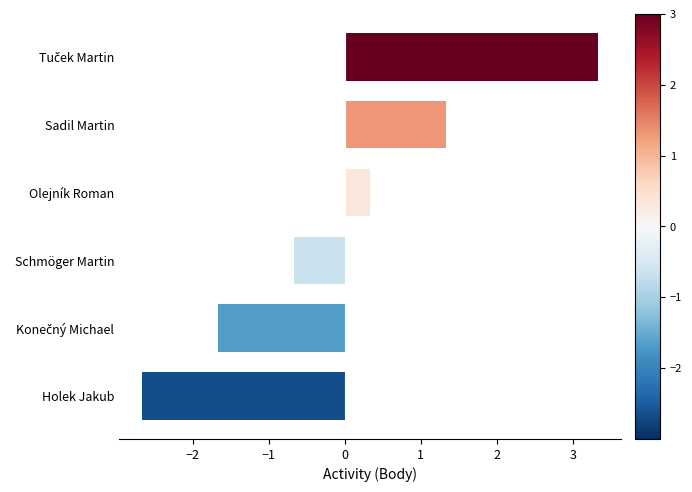

Which category has the lowest value across all series?

Holek Jakub